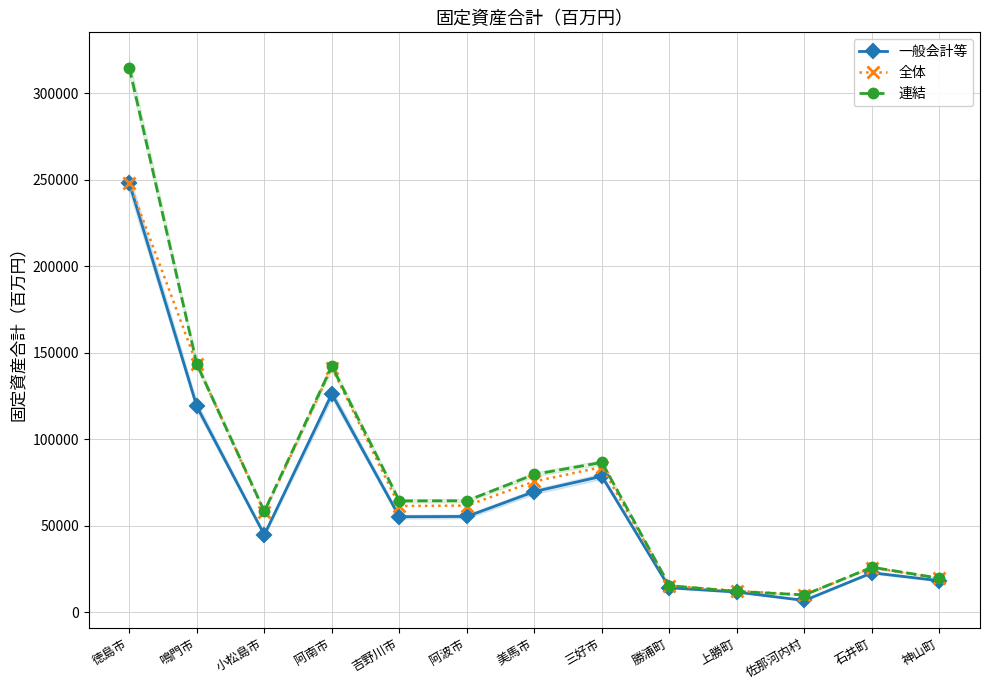

Reading left to right, transcribe all the data shown in this chart.

一般会計等: 248239	118956	44687	126189	55170	55310	69703	78557	14079	11602	6738	22744	18165
全体: 248239	143325	57750	141445	61357	61604	75574	83873	15241	12282	9961	25802	19529
連結: 314888	143433	58289	142268	64319	64400	79676	86561	15282	11946	9966	25982	19606